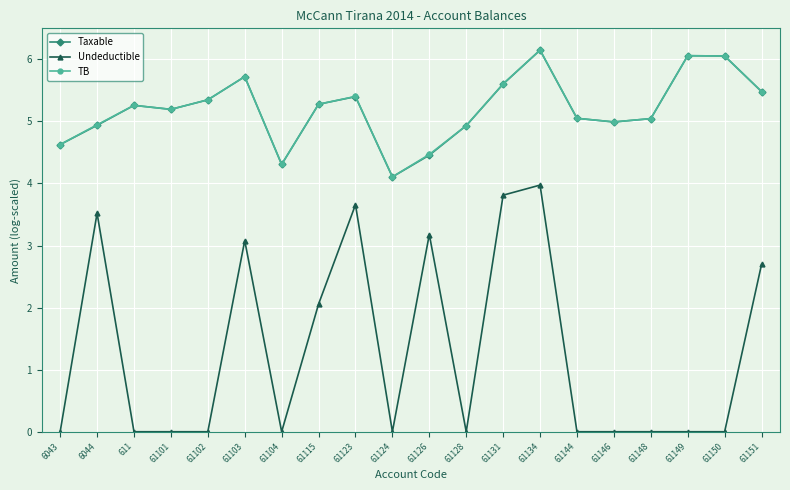

What is the average value of the TB series?

5.2